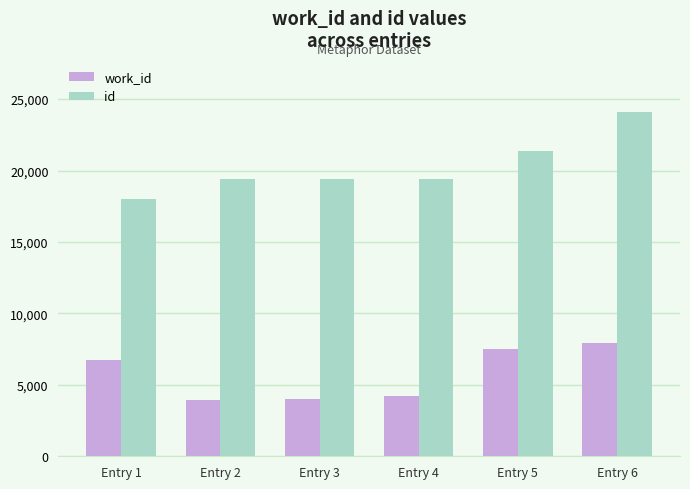

What is the total value across all series at Entry 6?

32082